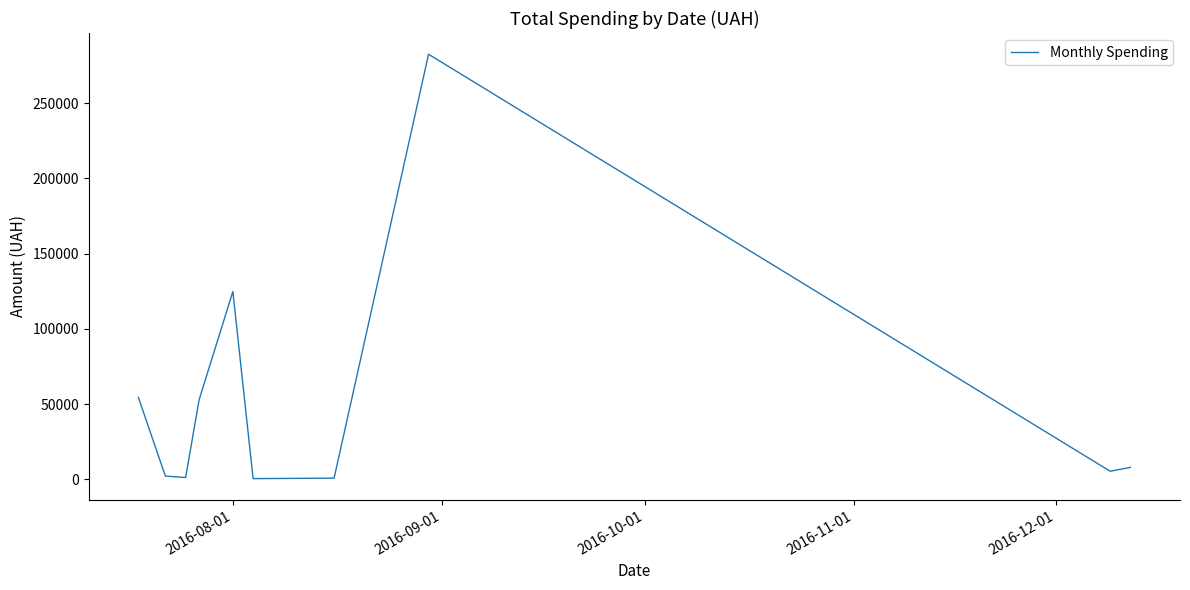

What is the difference between the maximum and minimum values?

282004.7